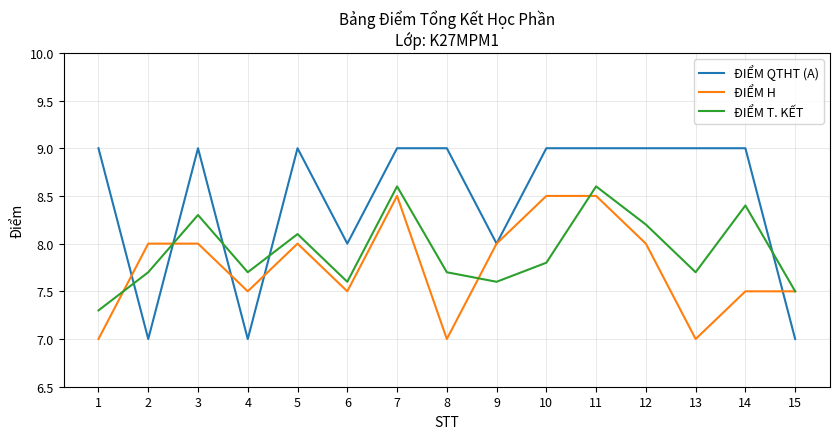

What is the sum of the ĐIỂM T. KẾT values at 1 and 6?

14.9